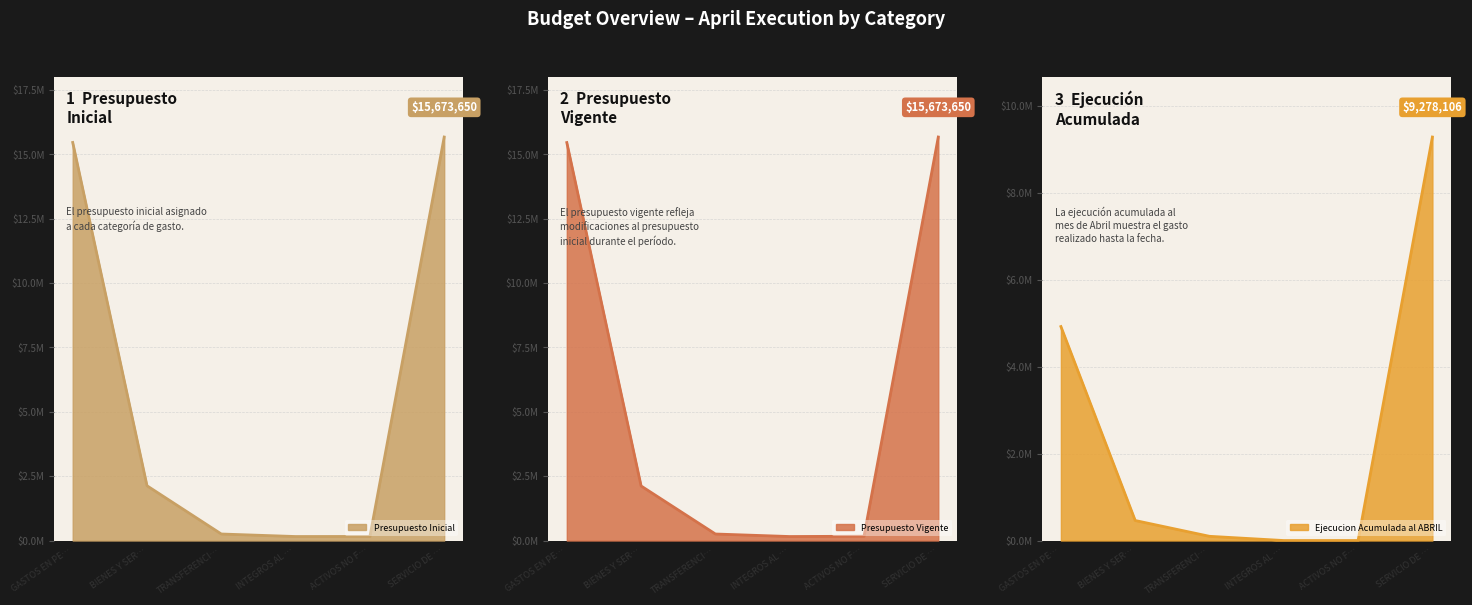

At which label does Presupuesto Vigente first exceed 2119283?

GASTOS EN PE…